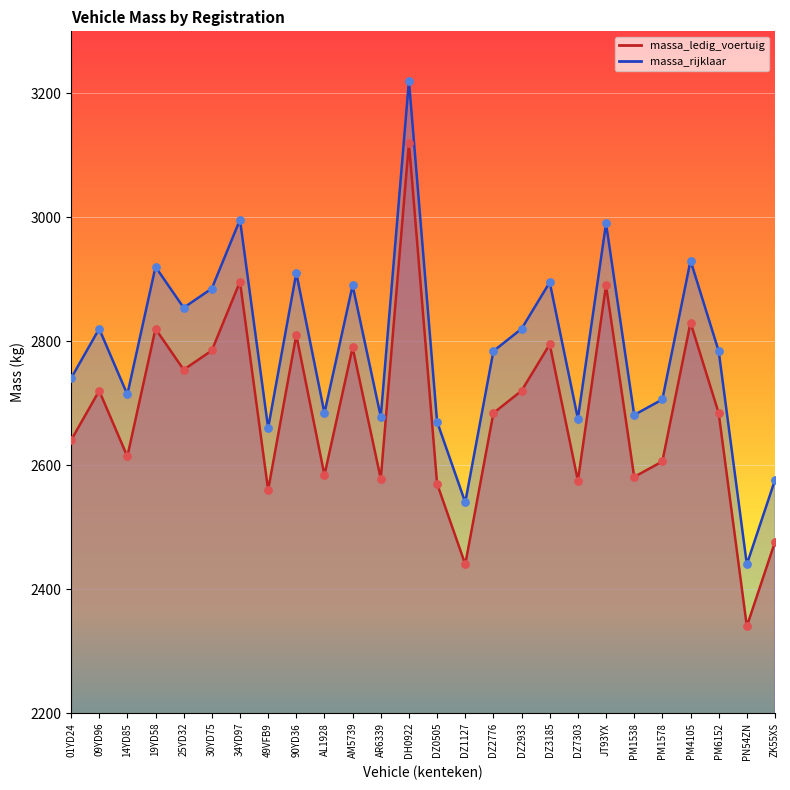

Which series contains the highest Y value?

massa_rijklaar